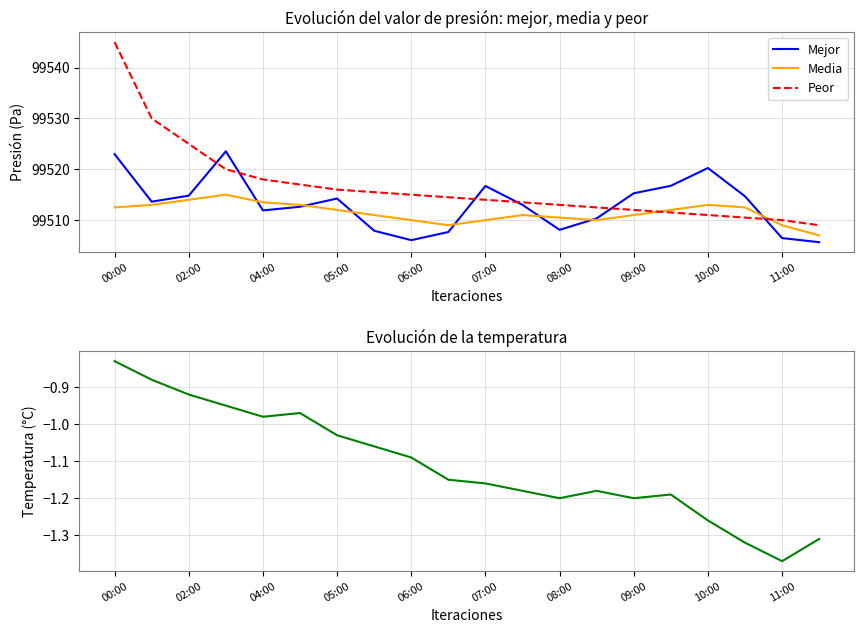

In Media, how many points are lower than both neighbors (excluding endpoints)?

2